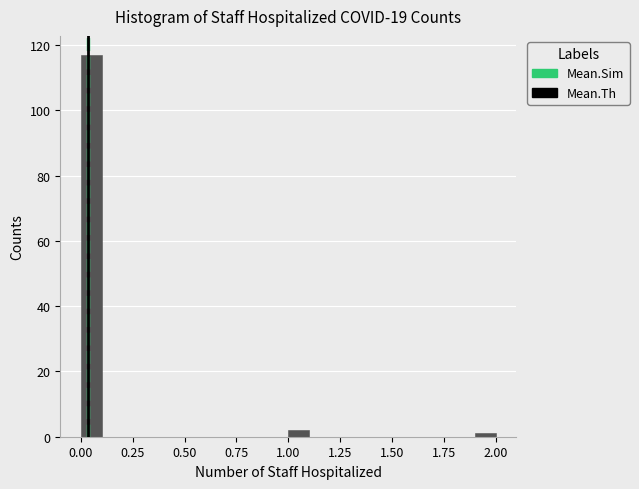

Read against the x-axis, roughly where is the centre of the tallest bar?

0.05